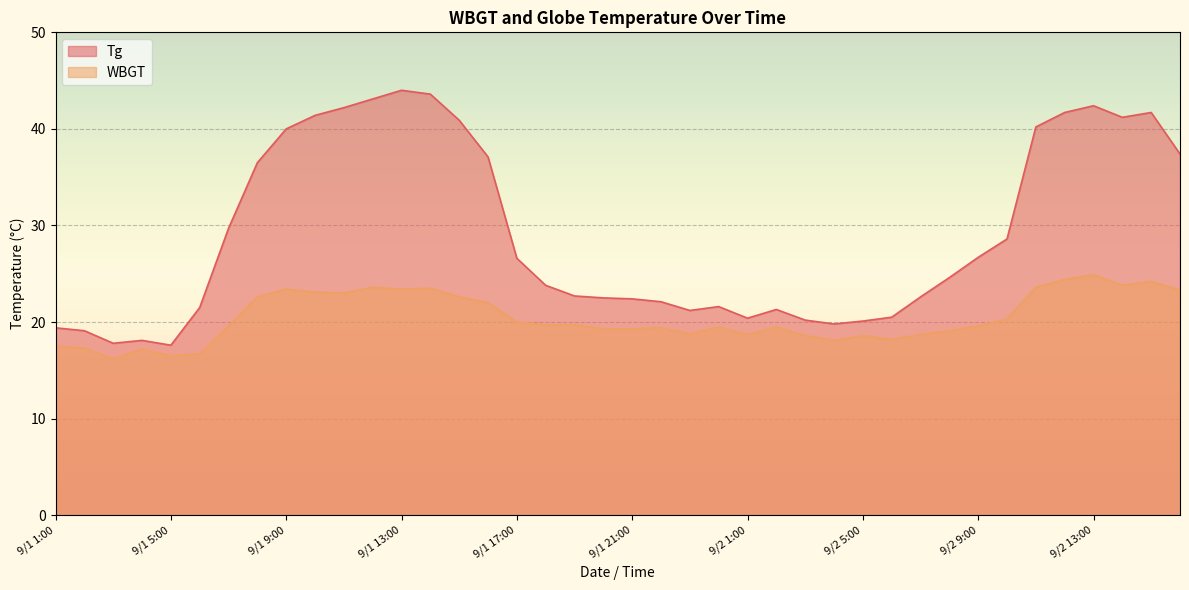

True or false: Tg and WBGT cross at least once.

False